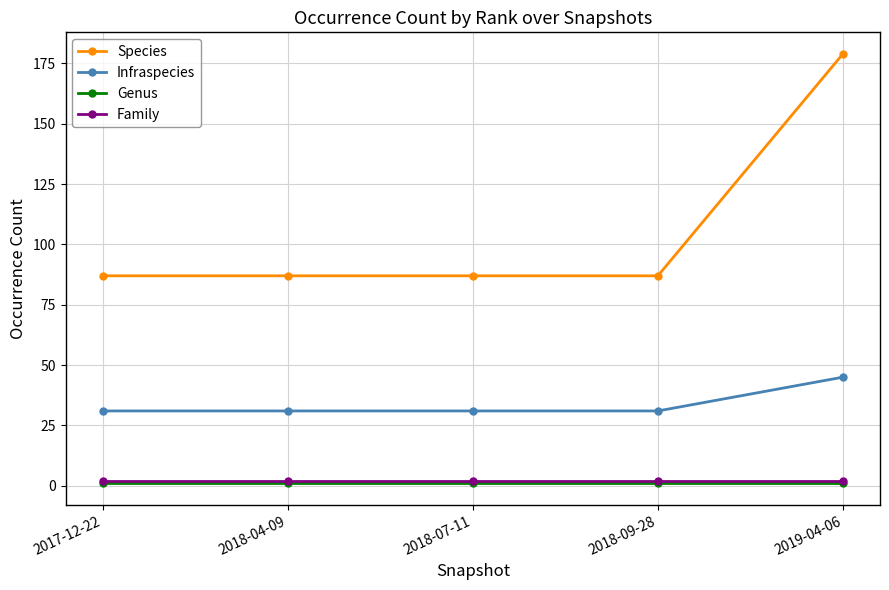

Is it true that Species equals 51 at 2017-12-22?

False